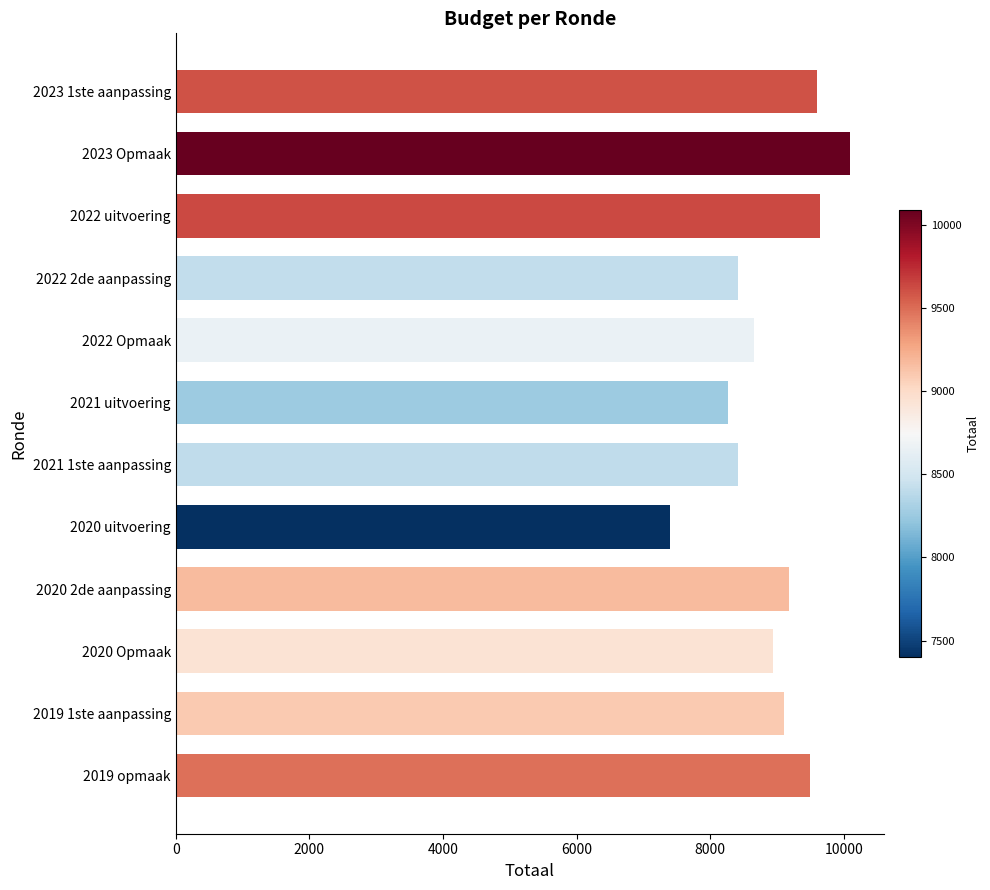

What is the difference between the values at 2022 2de aanpassing and 2020 Opmaak?

524